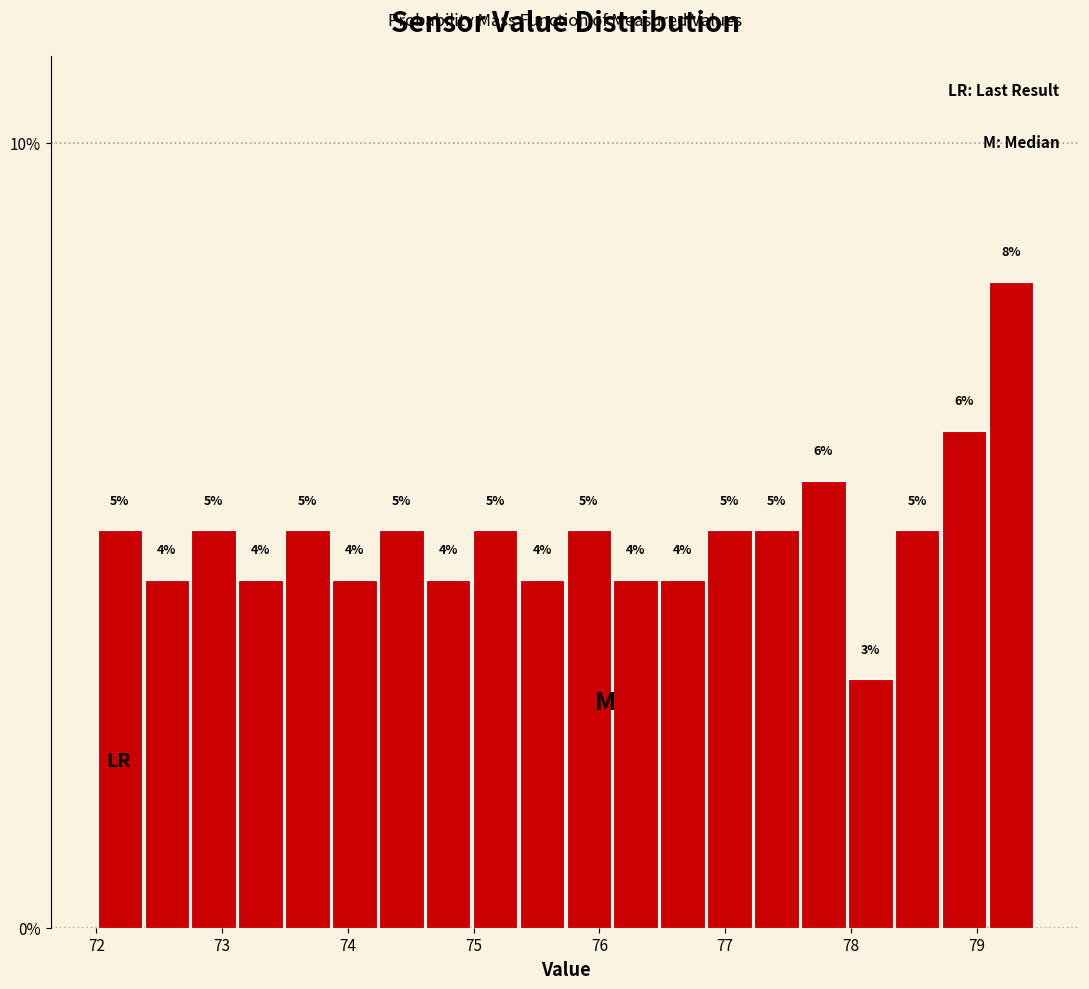

Around what value on the x-axis is the tallest bar? Give the approximate position of its centre, as read against the axis.

79.3